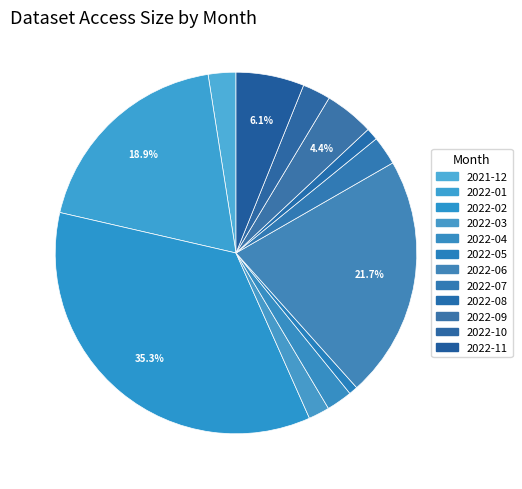

Approximately how many times larger is the value at 2022-11 compared to 2022-04?

2.6